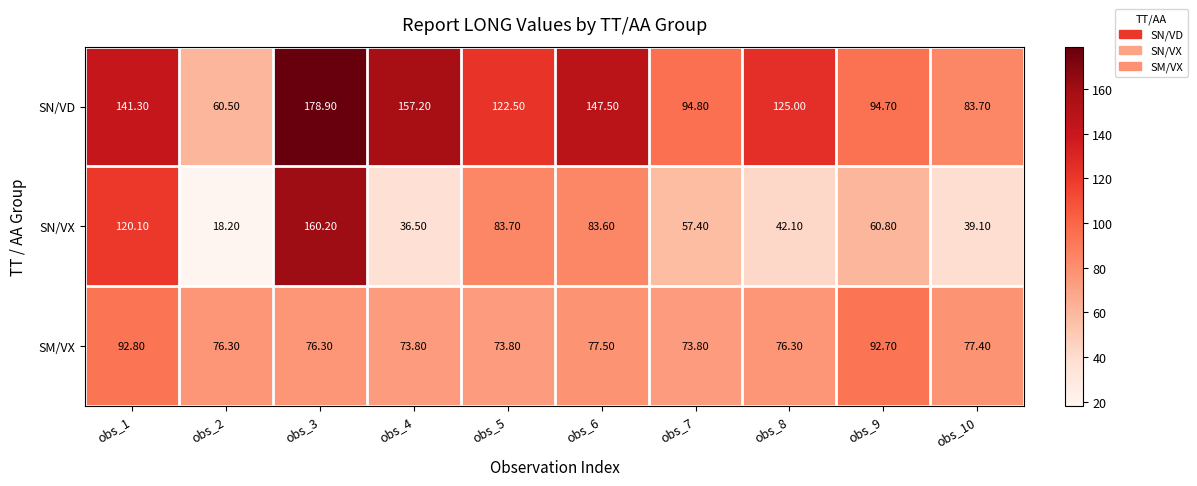

List the series in order of their overall mean, highest first.

SN/VD, SM/VX, SN/VX